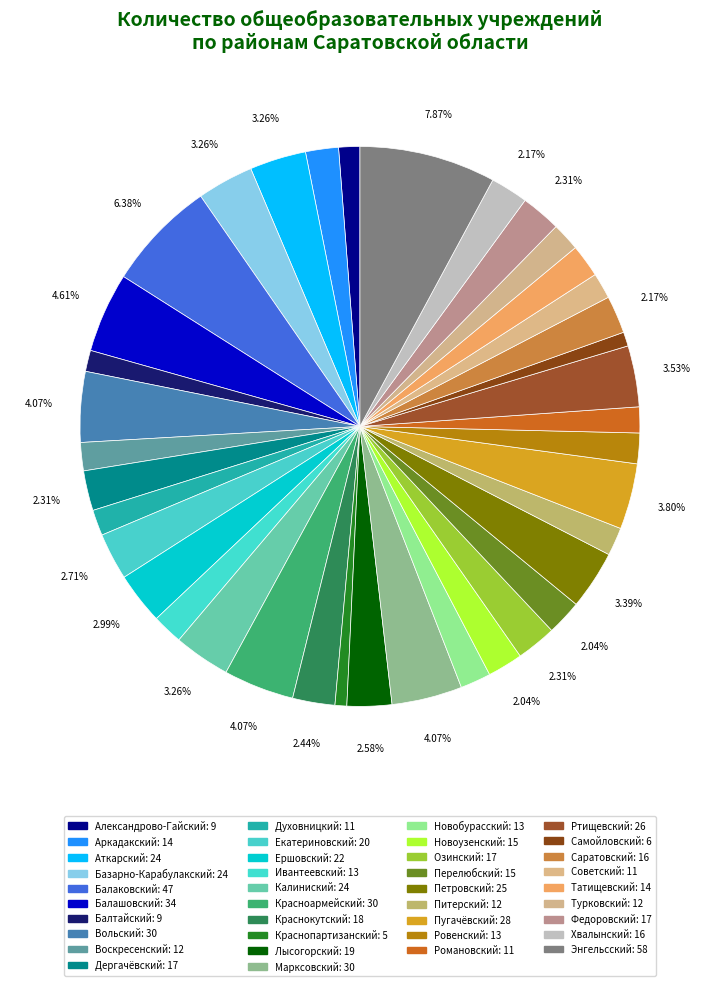

What percentage is the Озинский slice, to the nearest percent?

2%